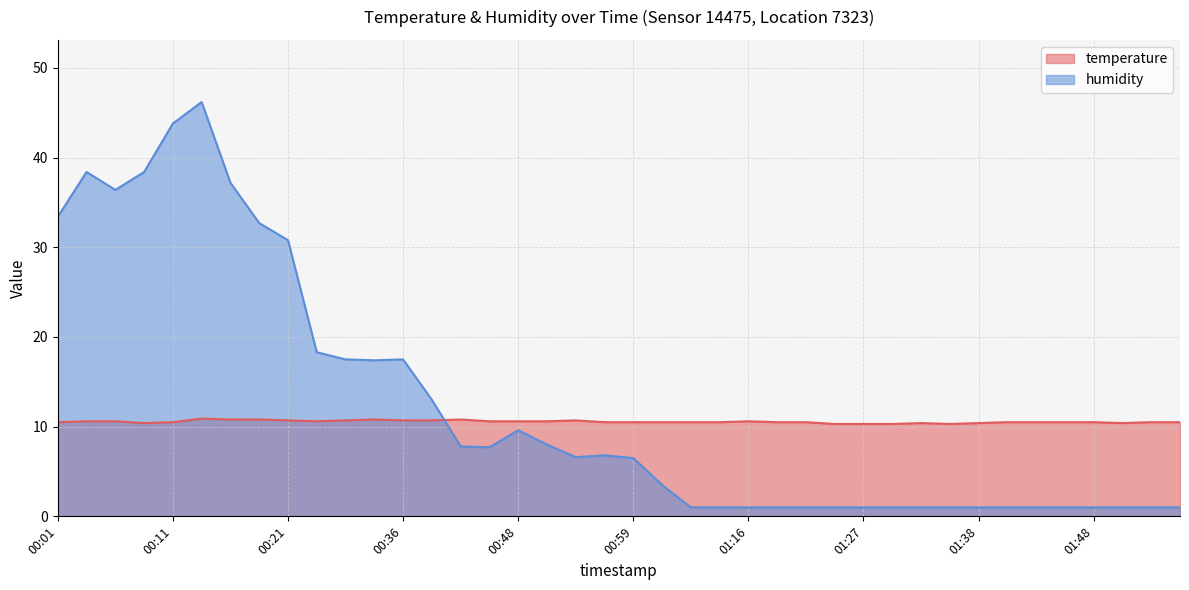

Is it true that temperature equals 15.3 at 01:13?

False